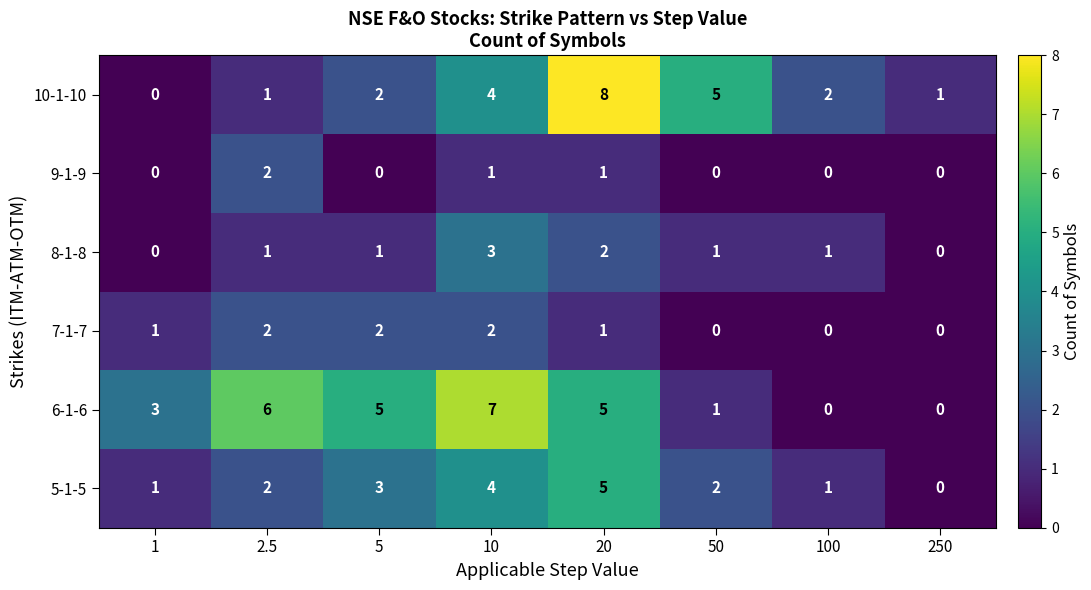

Is the value of 8-1-8 at 250 greater than the value of 10-1-10 at 5?

No